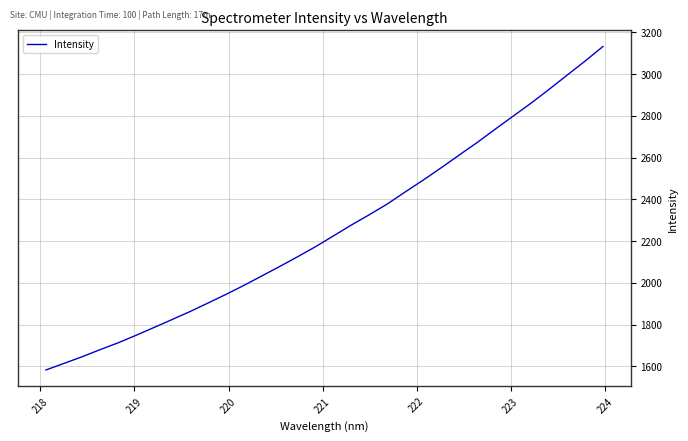

What is the minimum value shown in the chart?

1582.6